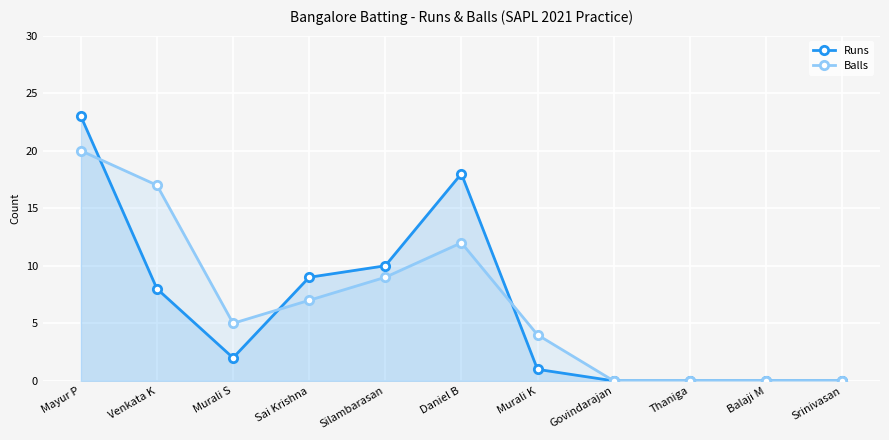

What is the sum of all Balls values?

74